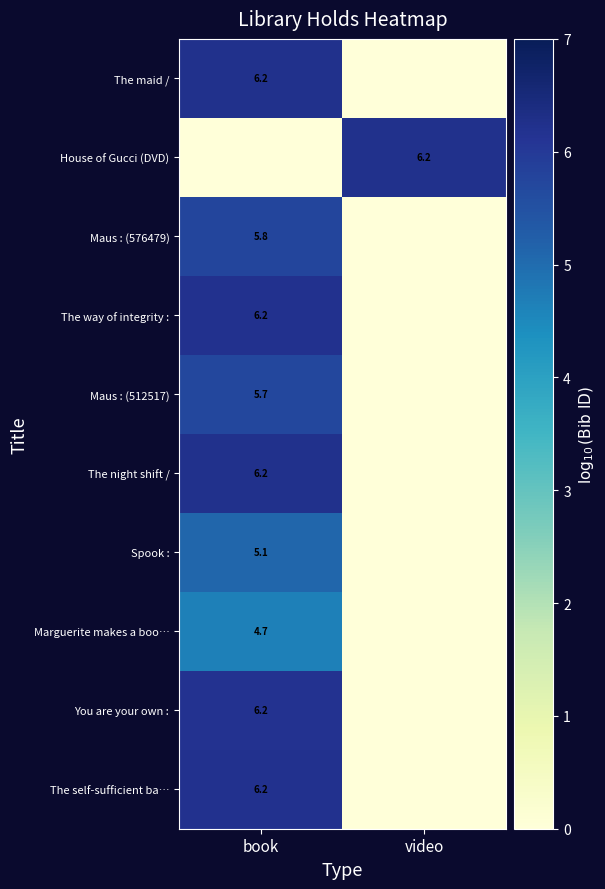

The value of You are your own : at book is 6.2. True or false?

True